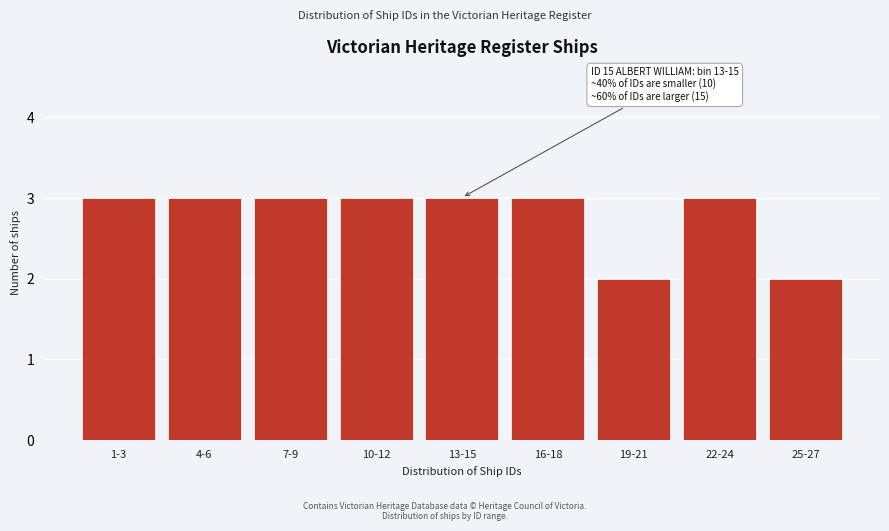

Reading left to right, what are all the values shown in this chart?

3	3	3	3	3	3	2	3	2